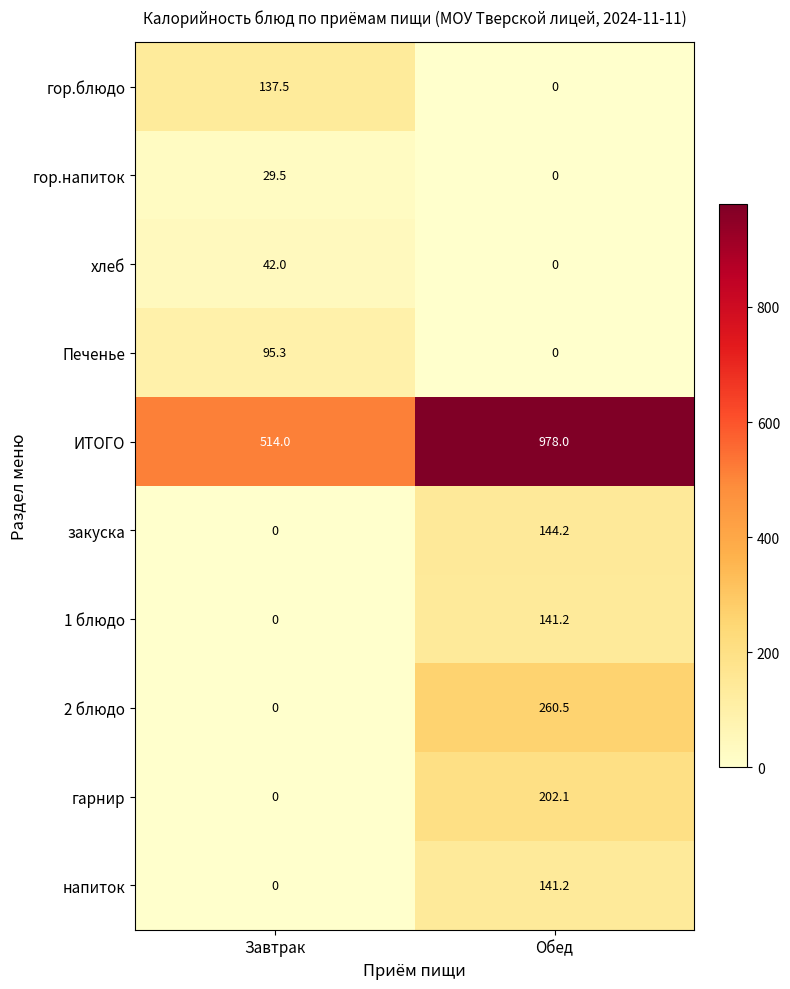

Which series has the widest spread of values?

ИТОГО